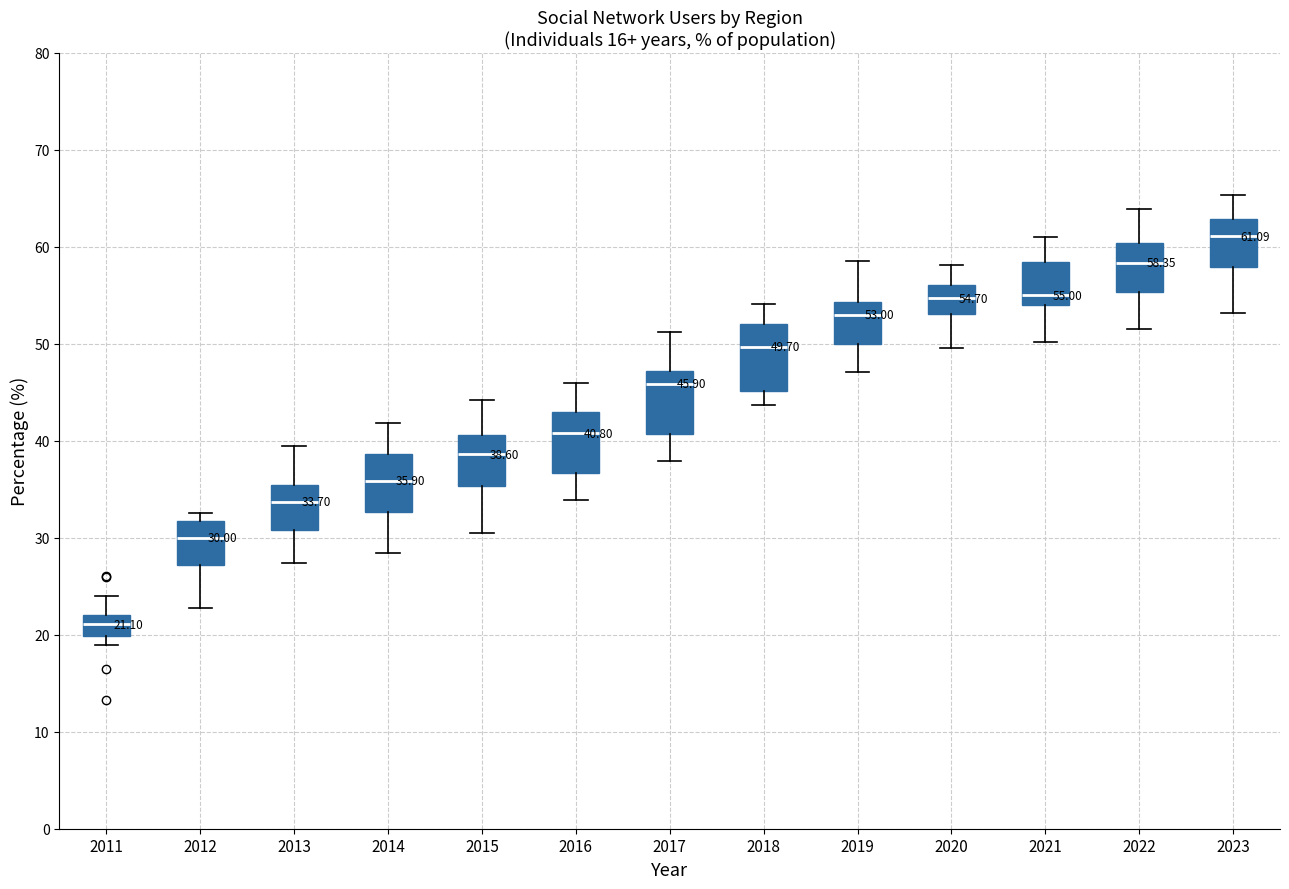

Which box's median line is the lowest?

2011